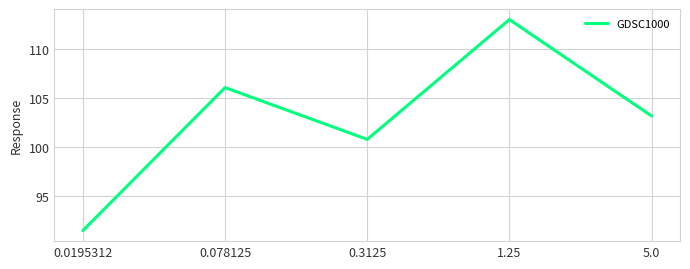

At which category does the data reach its first local peak?

0.078125